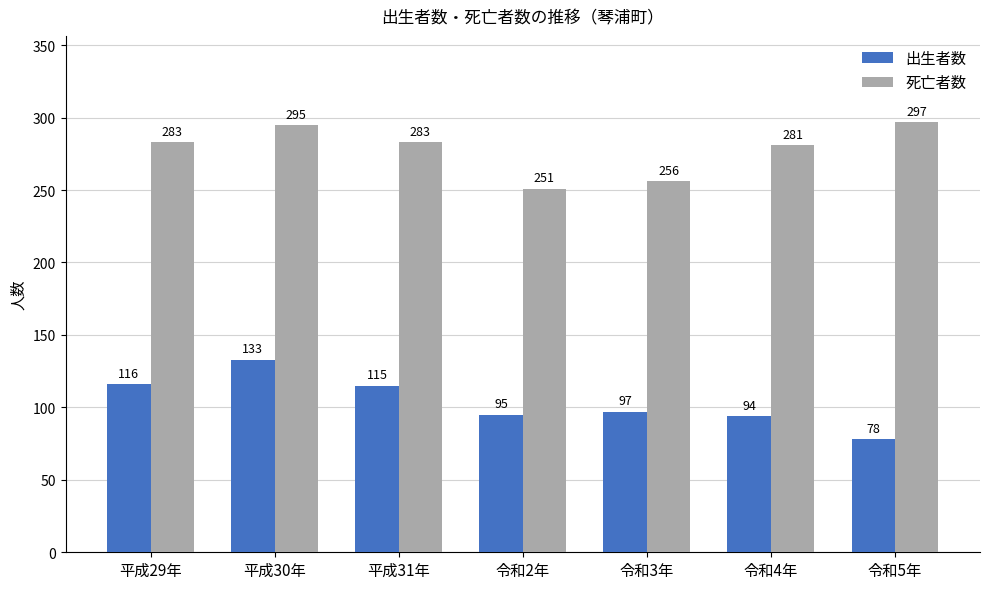

What are all the series names shown in the legend?

出生者数, 死亡者数